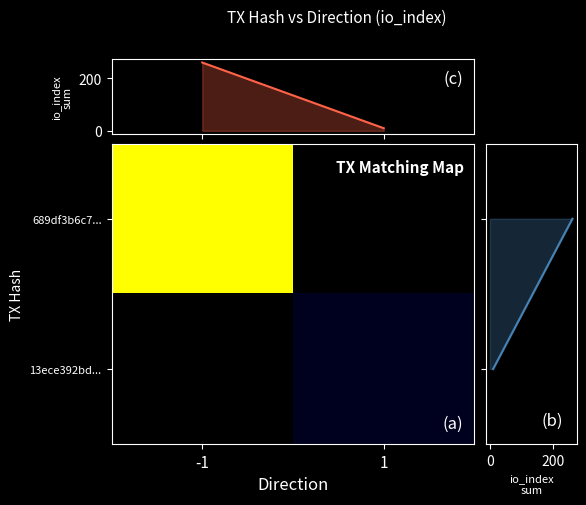

What is the difference between the maximum and minimum values in the 689df3b6c7... series?

261